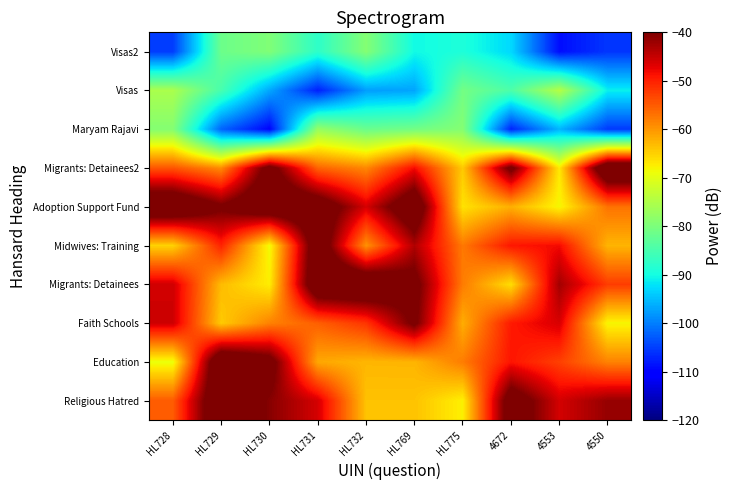

How many categories are shown in the chart?

10